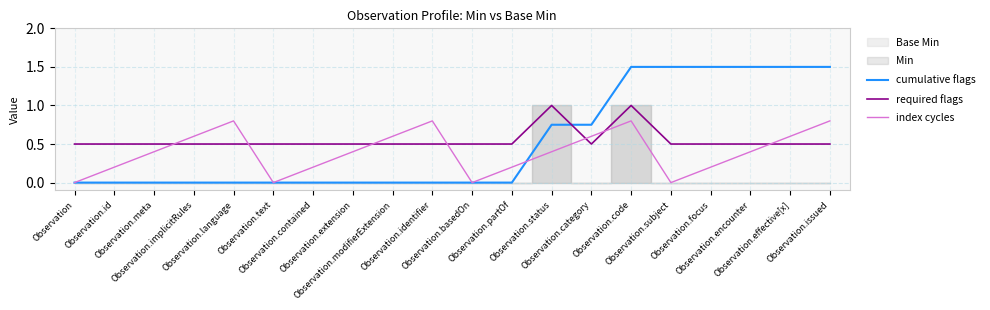

Is the value of index cycles at Observation.contained greater than the value of required flags at Observation.code?

No